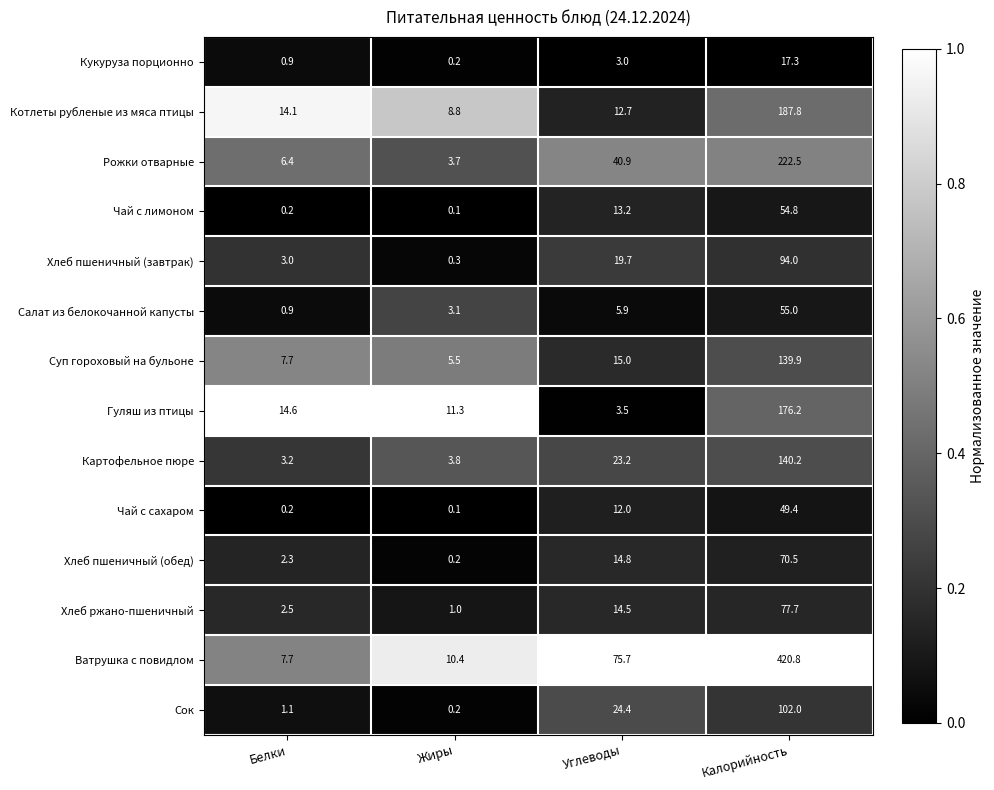

The Гуляш из птицы series shows 176.2 at Калорийность. True or false?

True